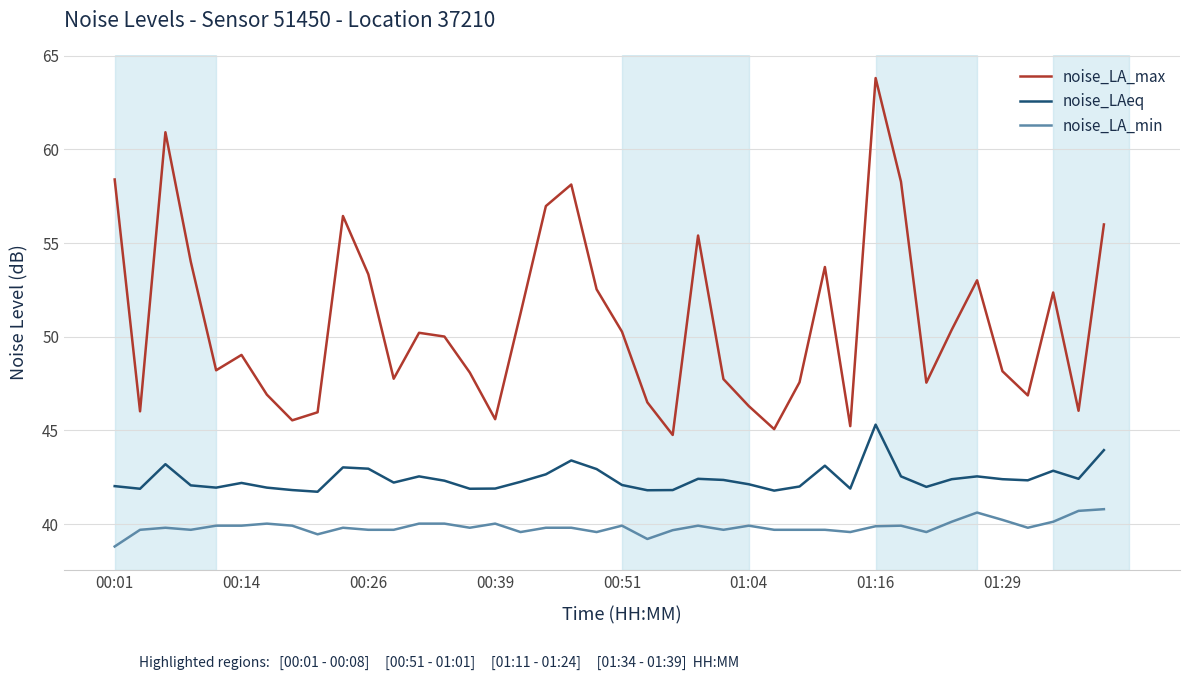

Rank the series by their average value, from lowest to highest.

noise_LA_min, noise_LAeq, noise_LA_max